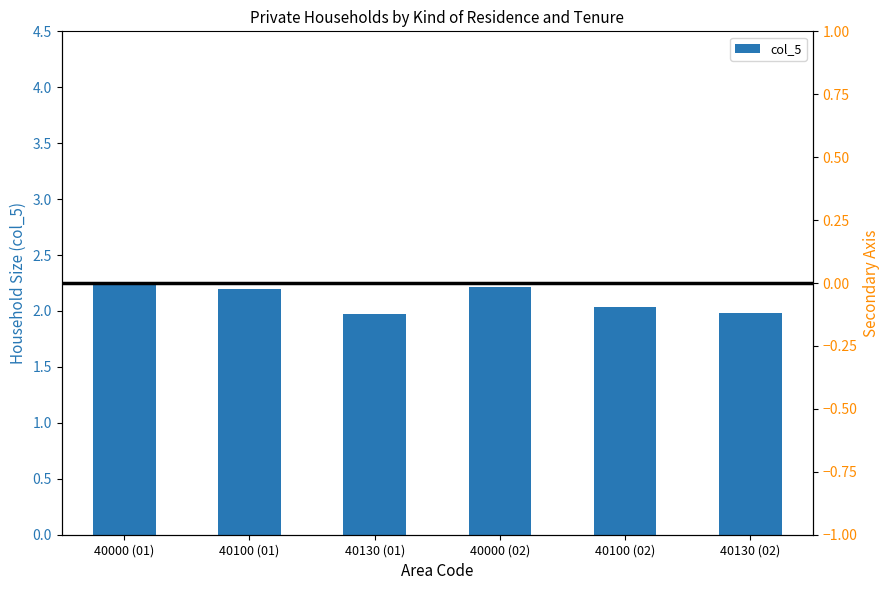

What position from the left is 40000 (01)?

1